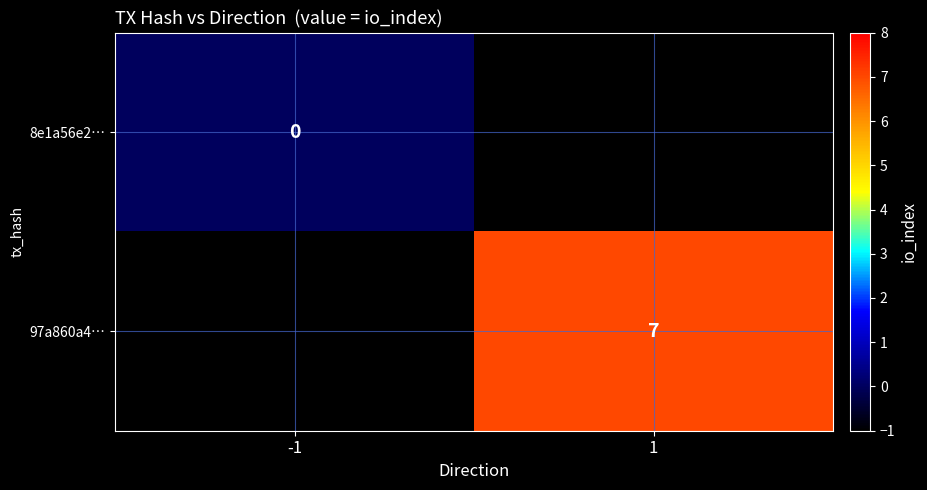

At how many categories does at least one series exceed 6?

1